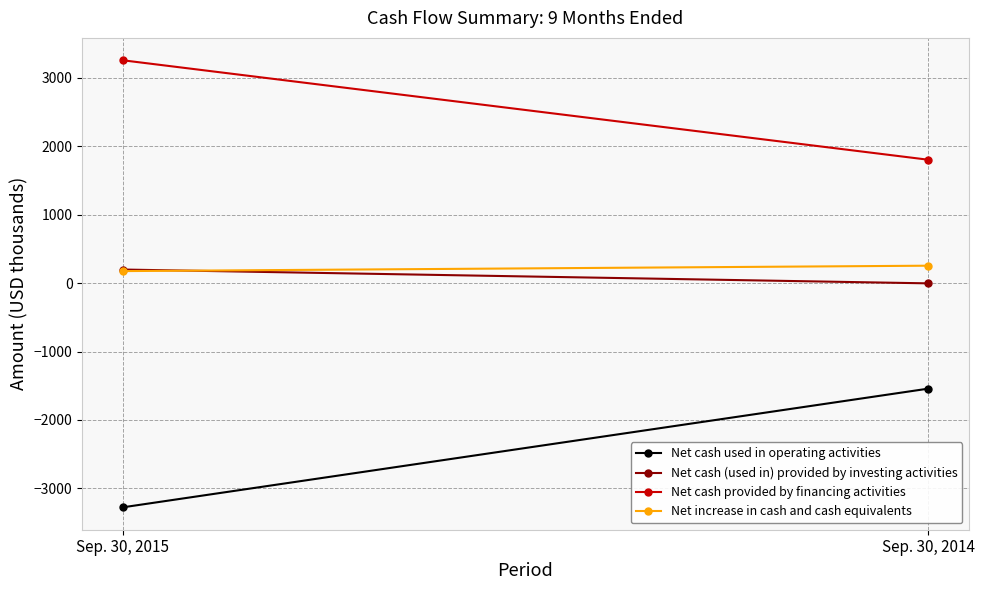

What is the minimum value for Net increase in cash and cash equivalents?

174